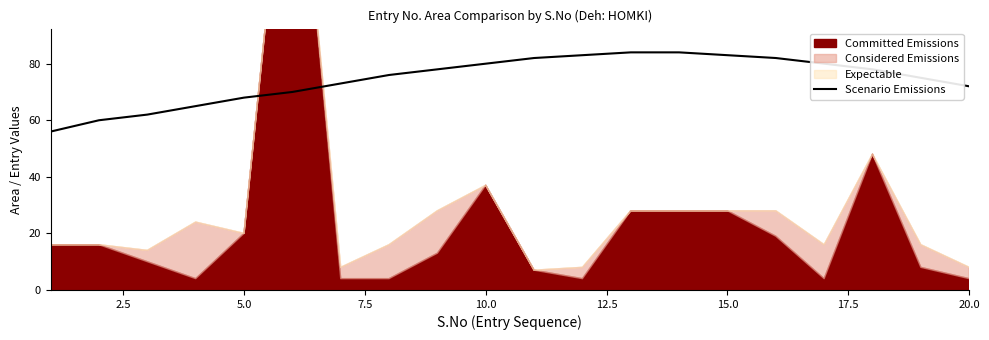

What is the minimum value for Scenario Emissions?

56